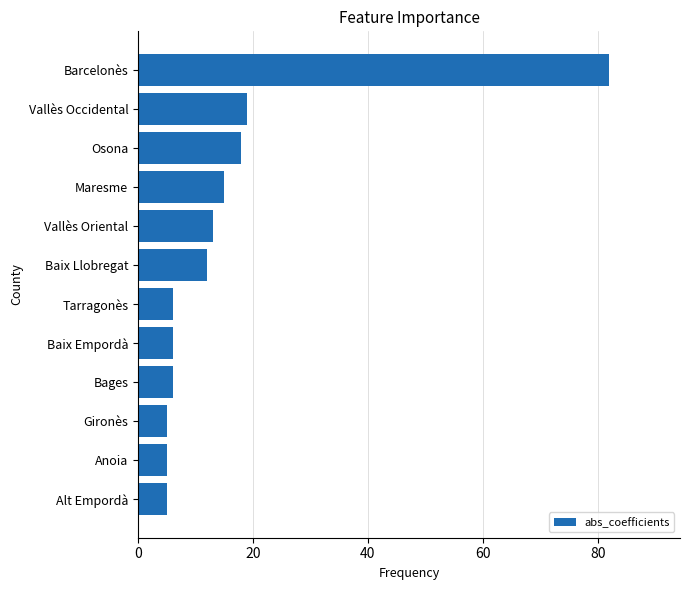

Reading bottom to top, what are all the values shown in this chart?

Alt Empordà=5	Anoia=5	Gironès=5	Bages=6	Baix Empordà=6	Tarragonès=6	Baix Llobregat=12	Vallès Oriental=13	Maresme=15	Osona=18	Vallès Occidental=19	Barcelonès=82